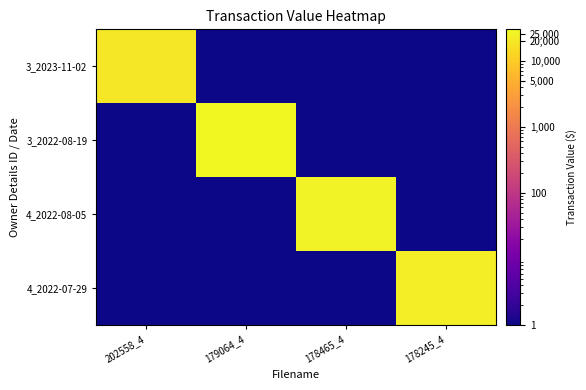

Reading left to right, list all the values displayed in this chart.

3_2023-11-02: 202558_4=19320	179064_4=1	178465_4=1	178245_4=1
3_2022-08-19: 202558_4=1	179064_4=29750	178465_4=1	178245_4=1
4_2022-08-05: 202558_4=1	179064_4=1	178465_4=25600	178245_4=1
4_2022-07-29: 202558_4=1	179064_4=1	178465_4=1	178245_4=22795